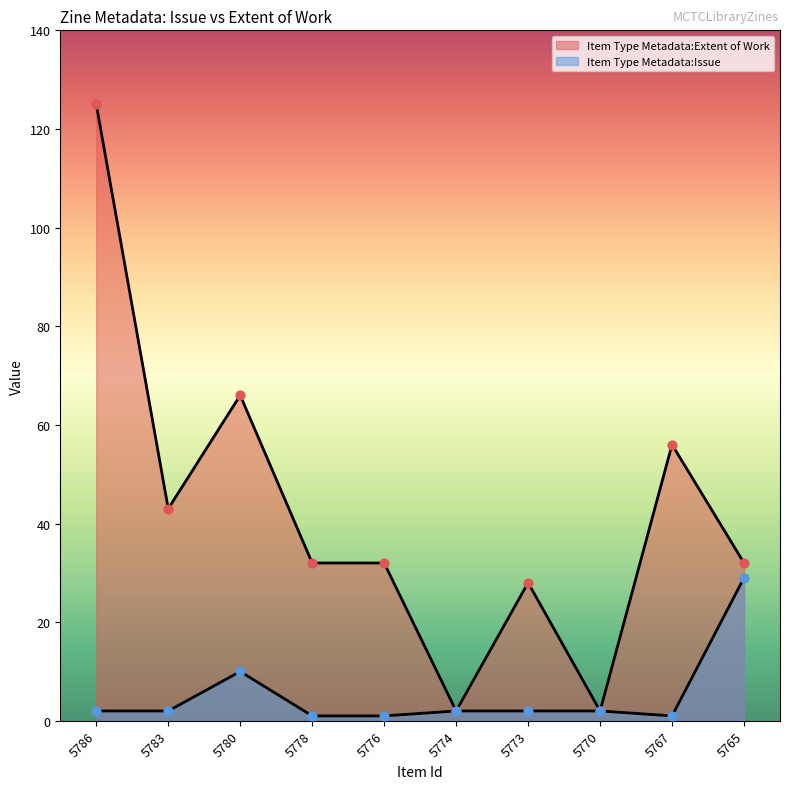

Which series reaches the minimum Y coordinate?

Item Type Metadata:Issue